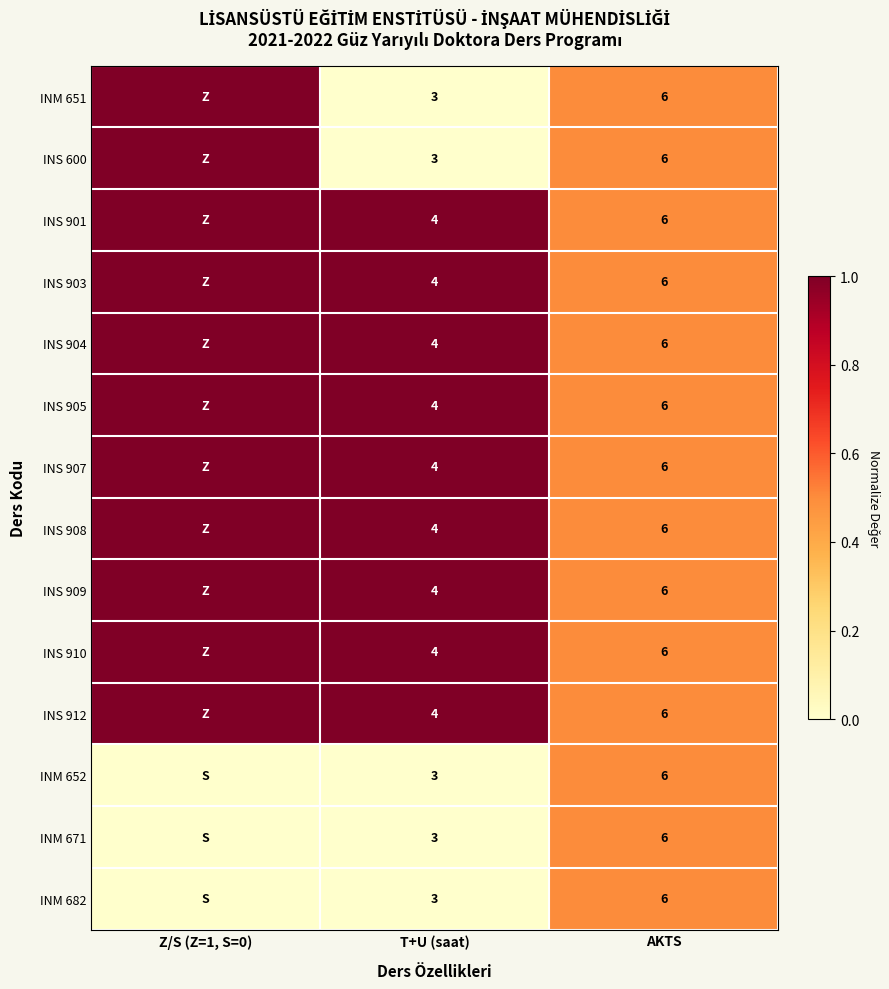

The INM 682 series shows 2 at T+U (saat). True or false?

False